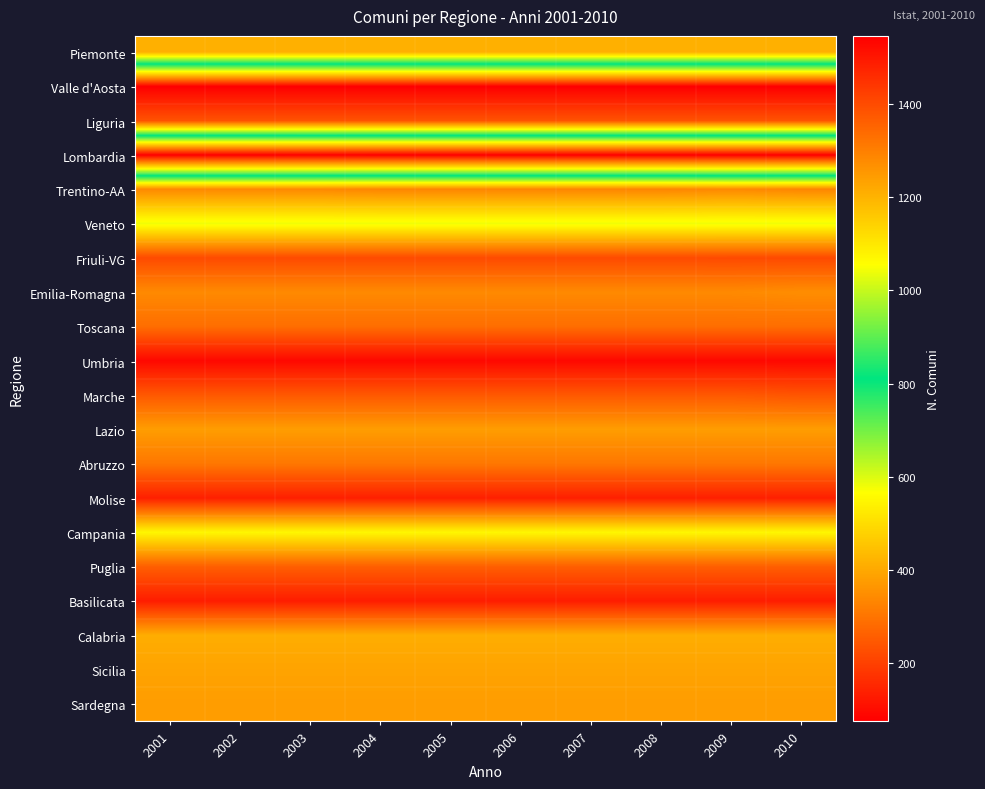

What is the difference between the highest and lowest values at 2006?

1472